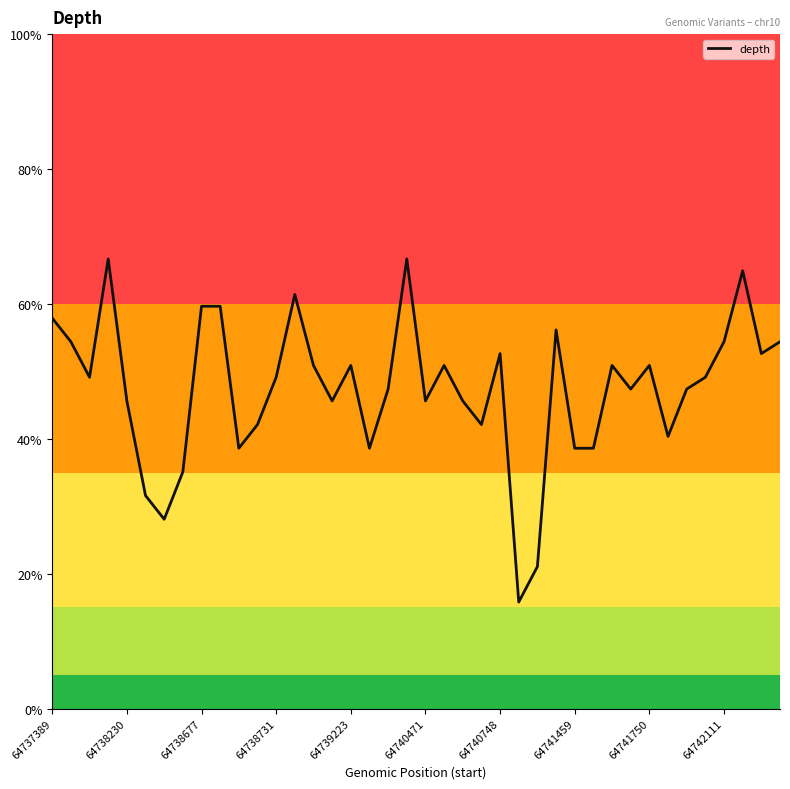

Does the chart display data point markers on the line(s)?

No